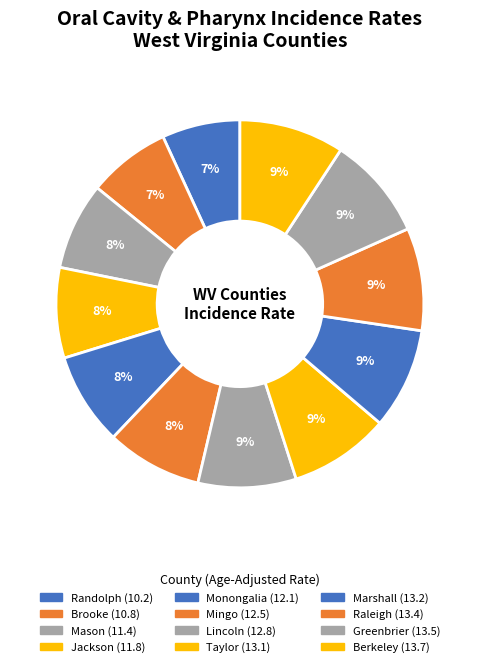

Is the sum of Jackson and Marshall greater than half?

No